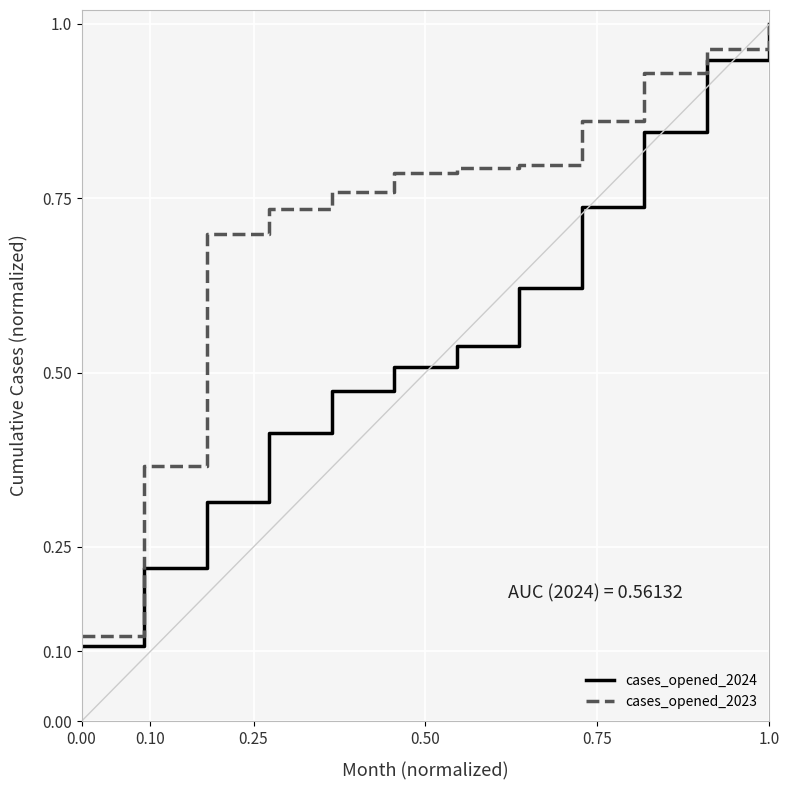

Rank the series by their average value, from lowest to highest.

cases_opened_2024, cases_opened_2023